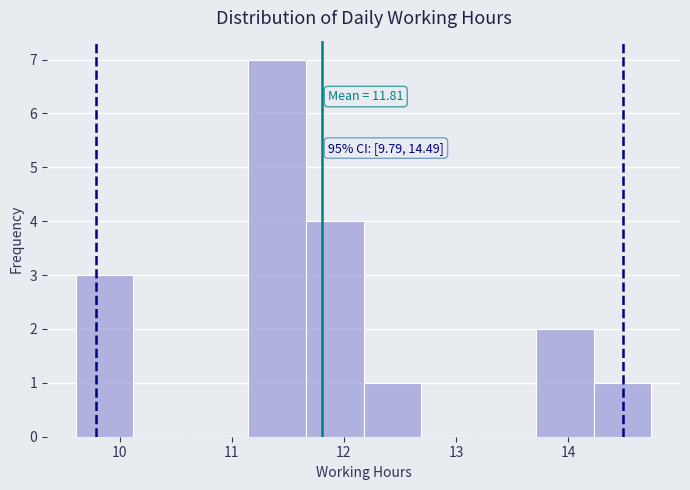

Which range on the x-axis has the tallest bar?

11.1 to 11.7